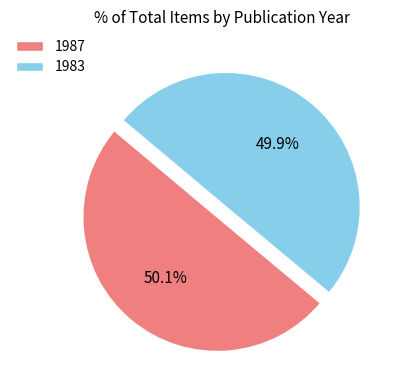

What is the ratio of the value at 1983 to the value at 1987?

1.0